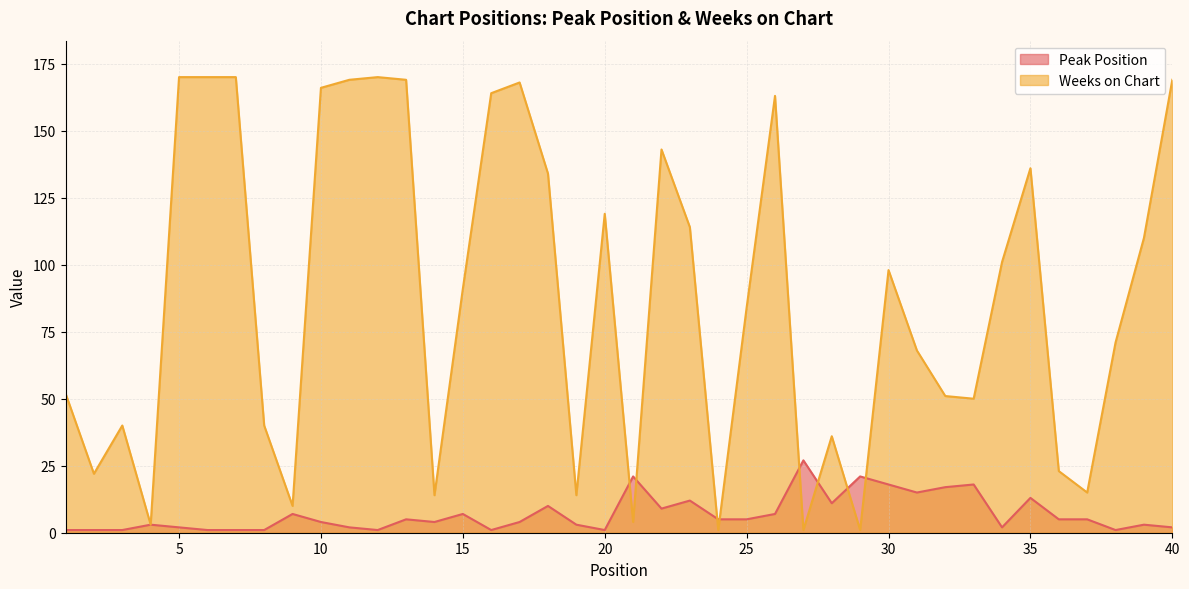

List the series in order of their overall mean, highest first.

Weeks on Chart, Peak Position